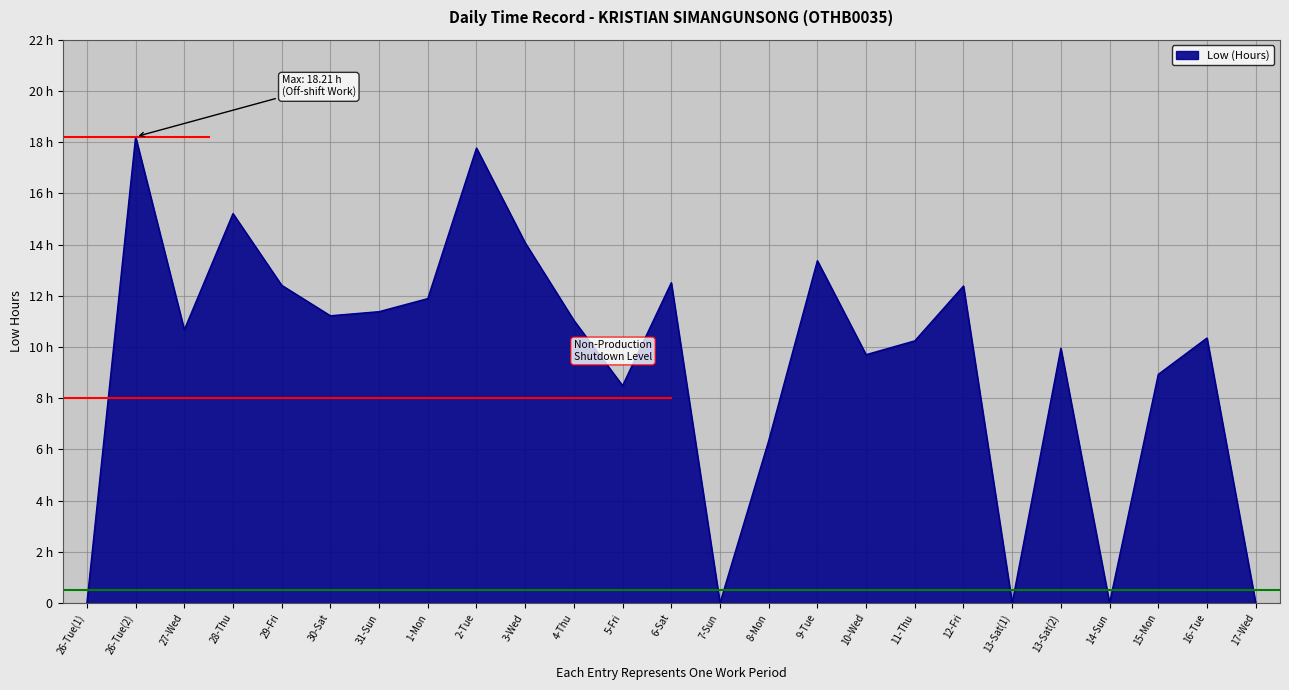

List the labels in order of value, largest first.

26-Tue(2), 2-Tue, 28-Thu, 3-Wed, 9-Tue, 6-Sat, 29-Fri, 12-Fri, 1-Mon, 31-Sun, 30-Sat, 4-Thu, 27-Wed, 16-Tue, 11-Thu, 13-Sat(2), 10-Wed, 15-Mon, 5-Fri, 8-Mon, 26-Tue(1), 7-Sun, 13-Sat(1), 14-Sun, 17-Wed